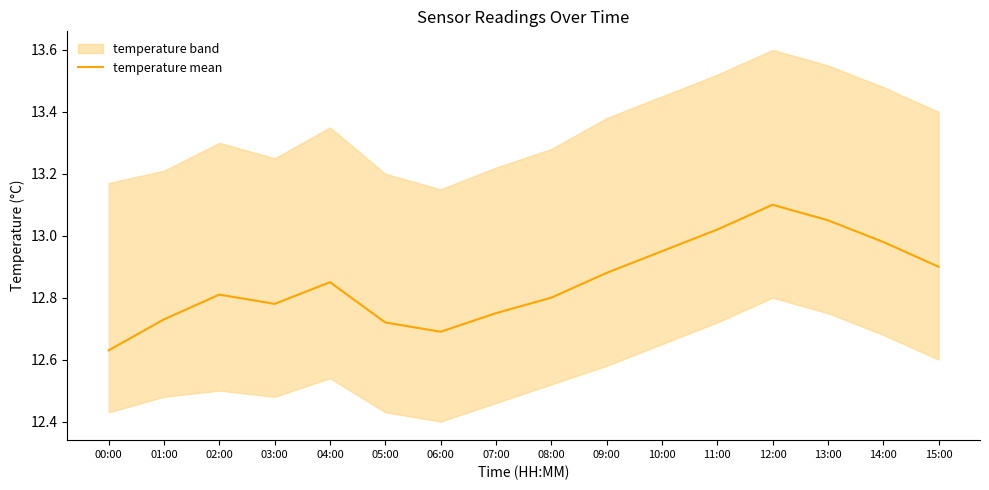

Reading left to right, list all the values displayed in this chart.

00:00=12.6	01:00=12.7	02:00=12.8	03:00=12.8	04:00=12.8	05:00=12.7	06:00=12.7	07:00=12.8	08:00=12.8	09:00=12.9	10:00=12.9	11:00=13.0	12:00=13.1	13:00=13.1	14:00=13.0	15:00=12.9